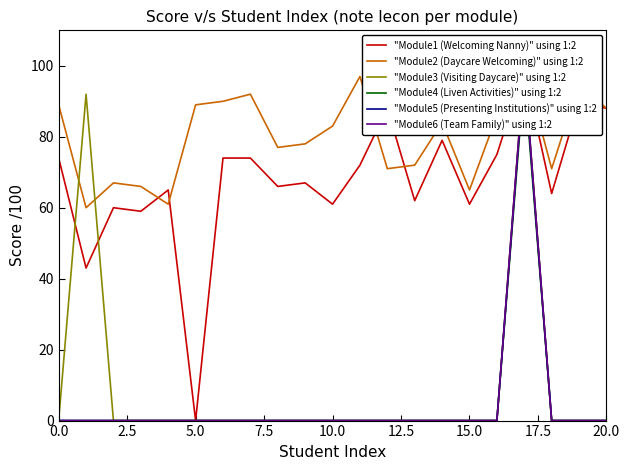

True or false: "Module4 (Liven Activities)" using 1:2 and "Module1 (Welcoming Nanny)" using 1:2 cross at least once.

False